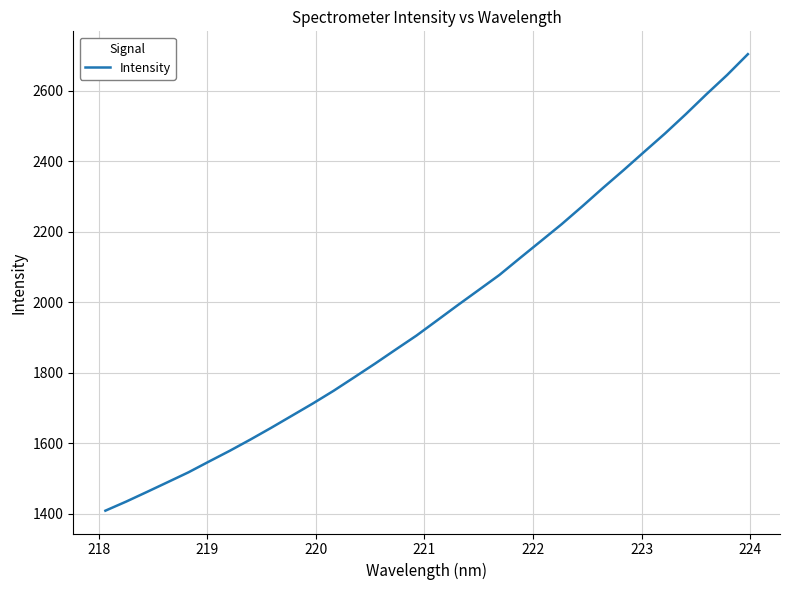

What is the smallest value displayed?

1408.1